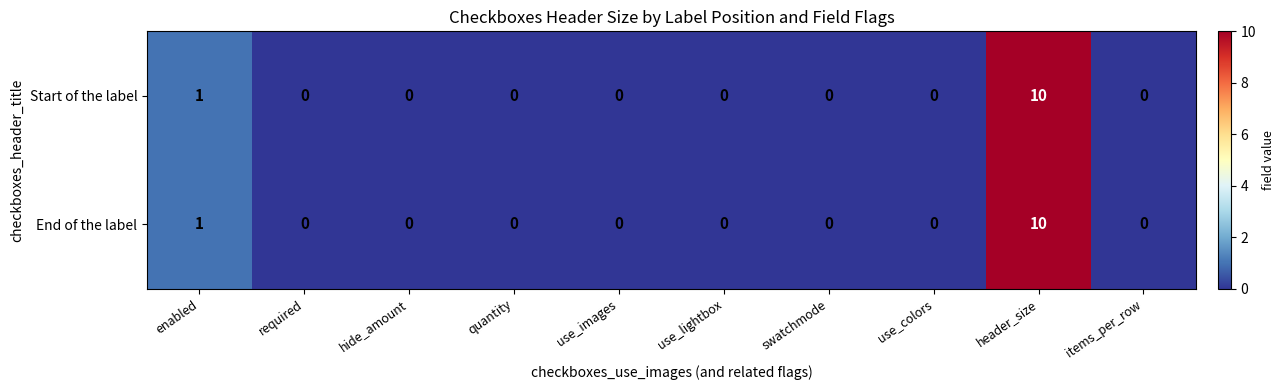

What is the difference between the maximum and minimum values in the End of the label series?

10